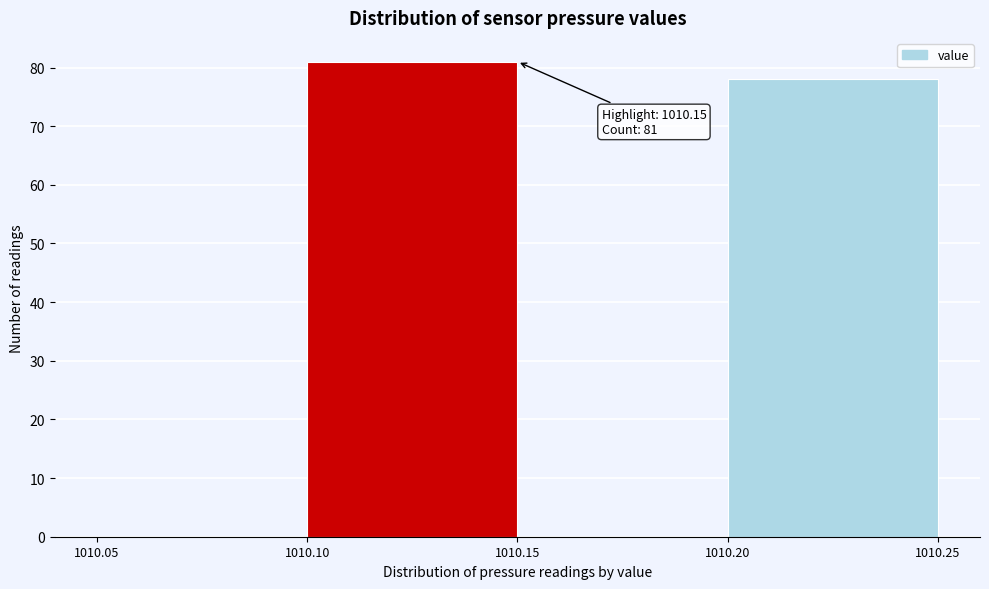

Over which range of the x-axis is the bar tallest?

1010.10 to 1010.15